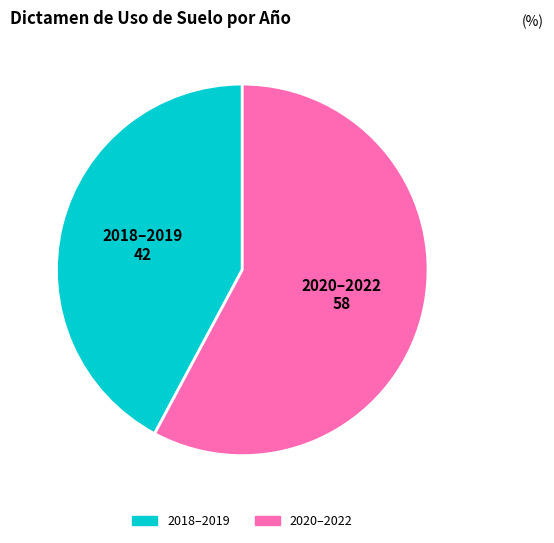

Is it true that 2018–2019 is 31% of the pie?

False